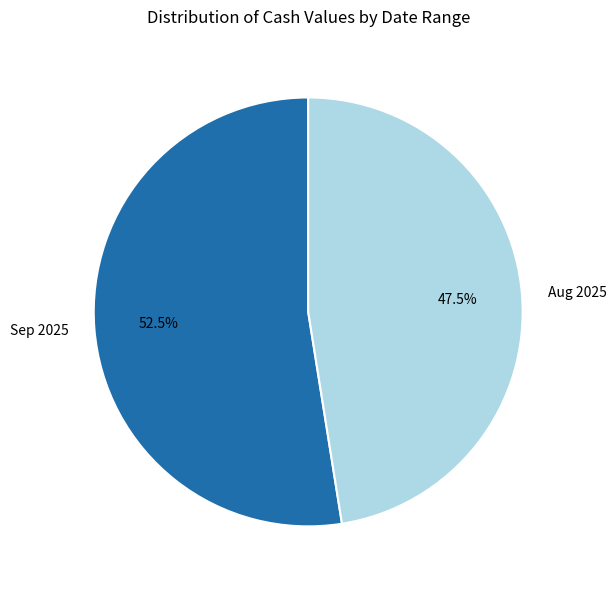

Which category has the biggest portion of the pie?

Sep 2025